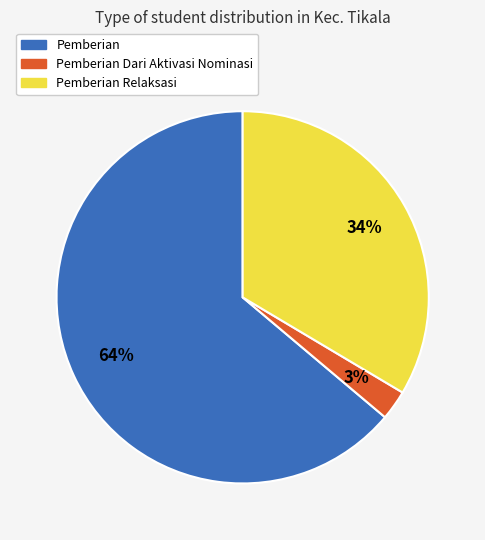

Is there any slice that represents more than half of the pie?

Yes